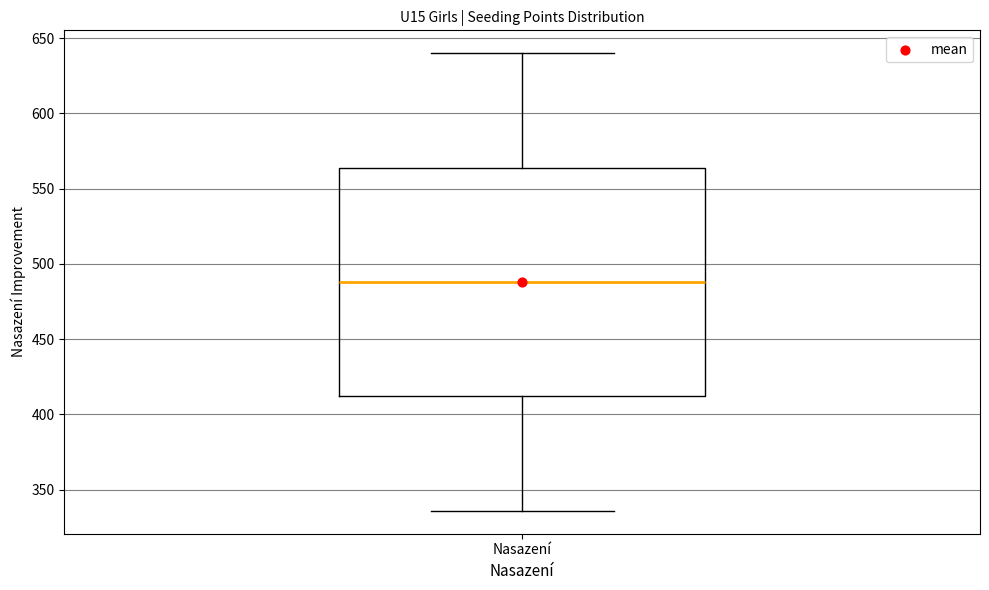

Where does the lower whisker of the box for Nasazení end on the y-axis? The values are not printed on the chart, so give them approximately, as read against the axis.

335